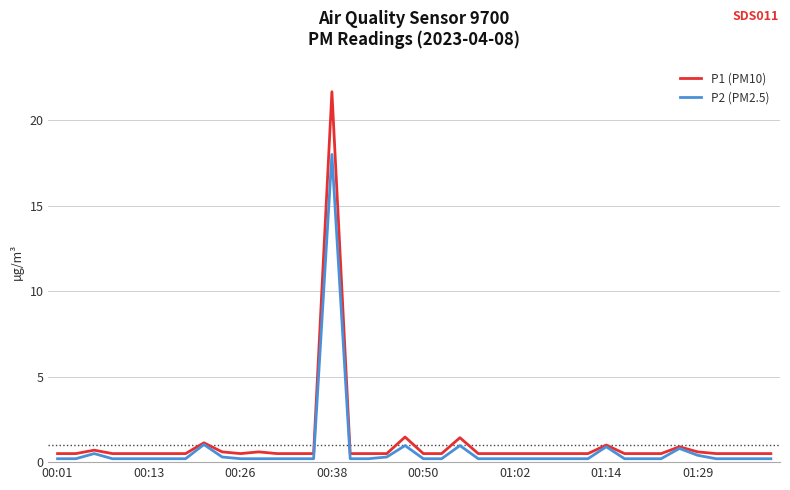

What is the difference between the second highest and minimum values in the P1 (PM10) series?

1.0